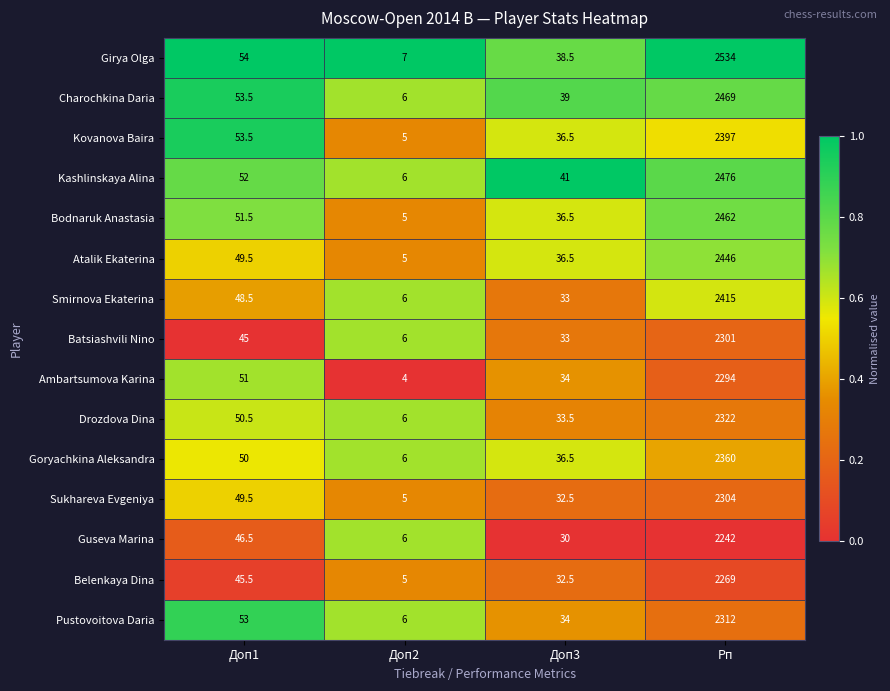

Is it true that Girya Olga equals 14.0 at Доп3?

False